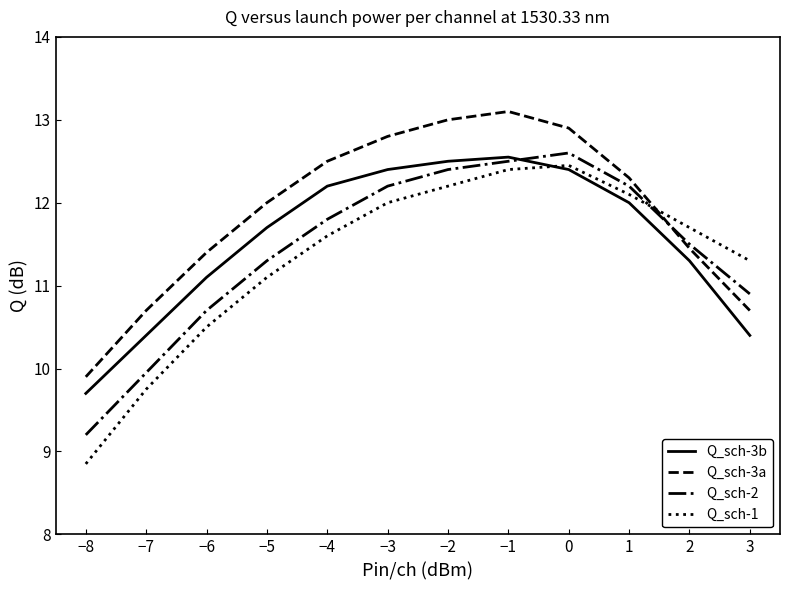

True or false: Q_sch-2 has more than 2 points higher than both neighbors.

False